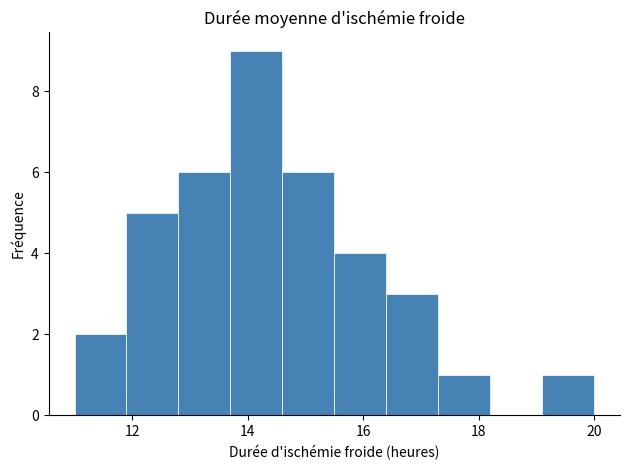

Reading left to right, list every bar in this chart as the range it spans on the x-axis followed by its height. Neither the bar edges nor the heights are printed on the chart, so give them approximately, as read against the axes.

11.0 to 11.9: 2
11.9 to 12.8: 5
12.8 to 13.7: 6
13.7 to 14.6: 9
14.6 to 15.5: 6
15.5 to 16.4: 4
16.4 to 17.3: 3
17.3 to 18.2: 1
18.2 to 19.1: 0
19.1 to 20.0: 1